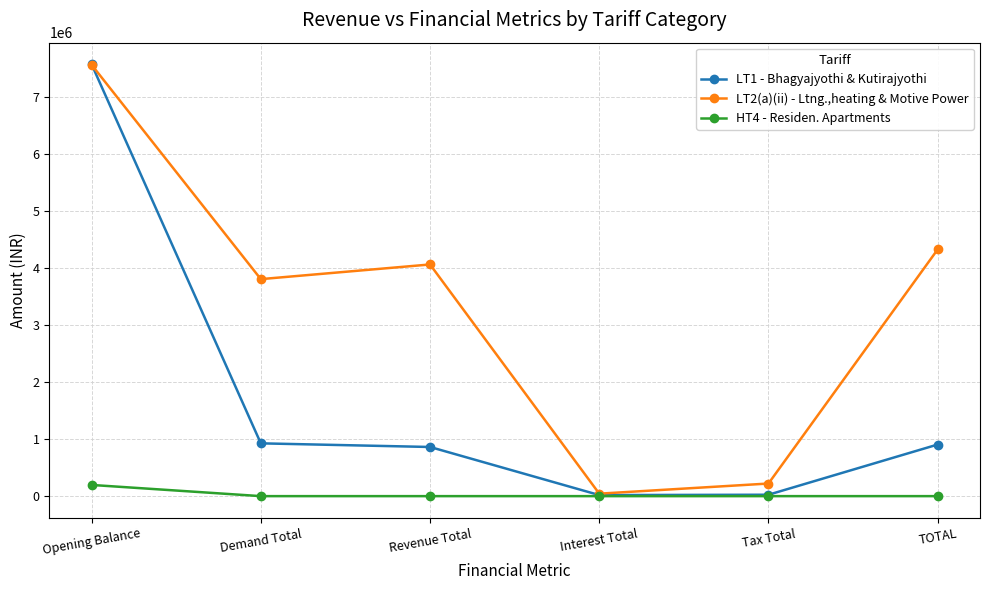

Where is the first local minimum for LT2(a)(ii) - Ltng.,heating & Motive Power?

Demand Total